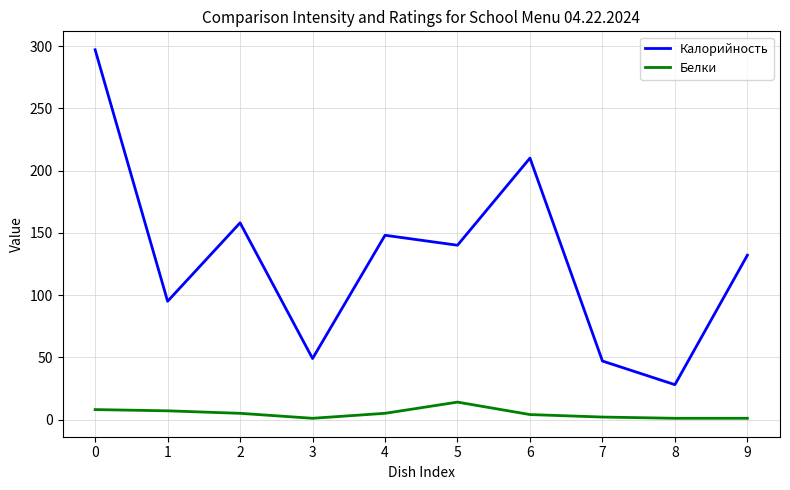

What is the highest value of the Калорийность series?

297